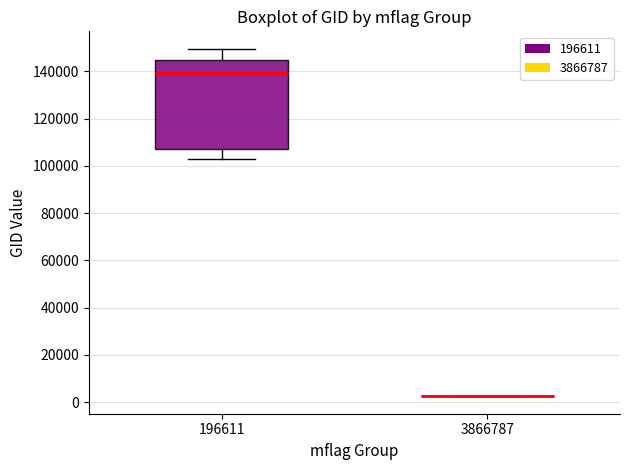

Reading left to right, read every box against the y-axis: the position of its median line, the range the box covers, and the ends of its whiskers. The values are not printed on the chart, so give them approximately, as read against the axis.

196611: median 140000, box 106000 to 144000, whiskers 102000 to 150000
3866787: box collapsed to a line at 2000, whiskers 2000 to 2000